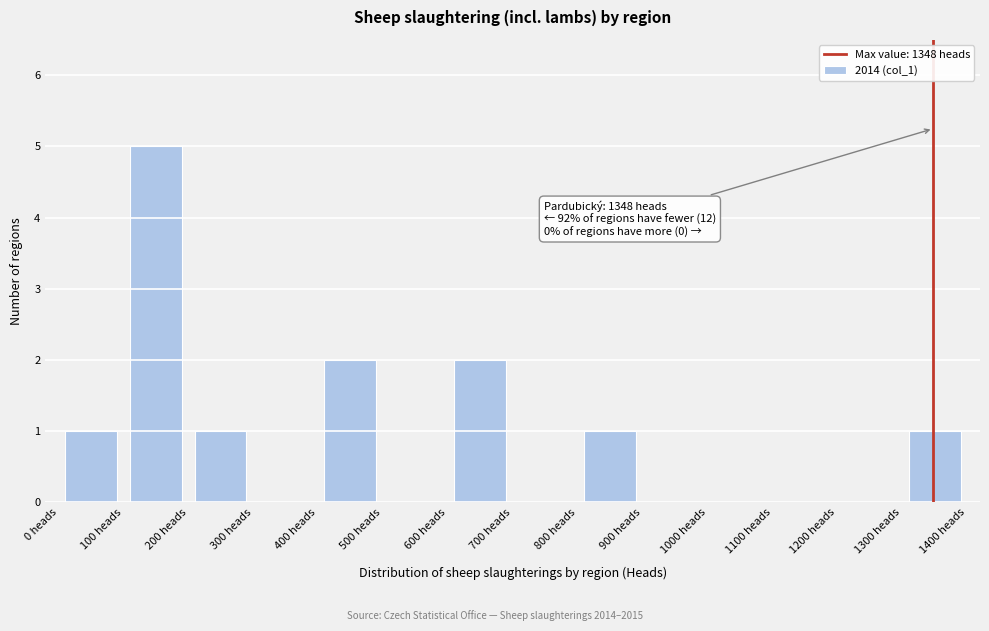

Over which range of the x-axis is the bar tallest?

100 to 200